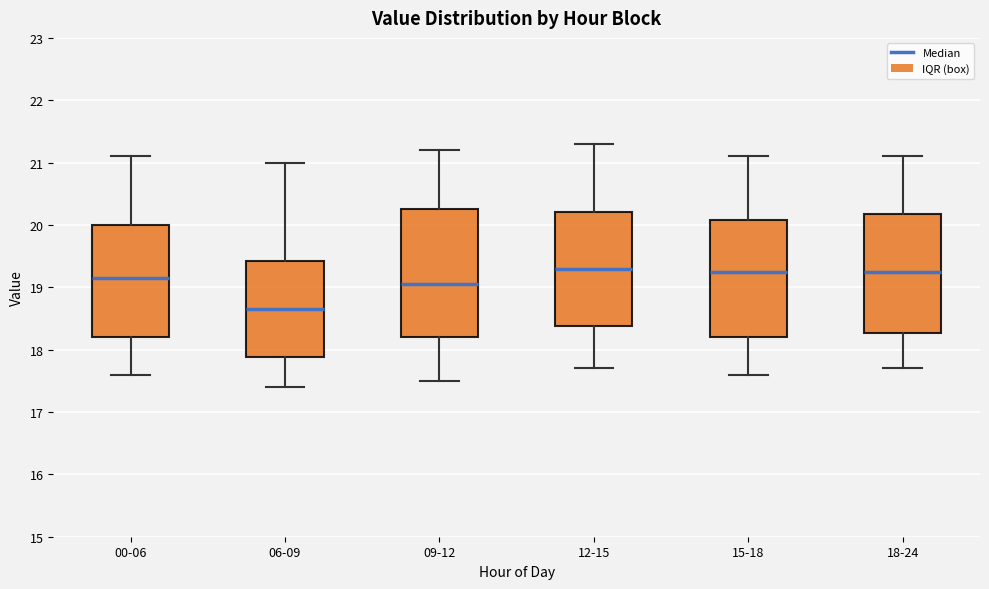

Reading left to right, transcribe this box plot: for each box, give where its median line is, the range the box spans, and where its two whiskers end, as read against the y-axis. The values are not printed on the chart, so give them approximately, as read against the axis.

00-06: median 19.2, box 18.2 to 20.0, whiskers 17.6 to 21.1
06-09: median 18.7, box 17.9 to 19.4, whiskers 17.4 to 21.0
09-12: median 19.1, box 18.2 to 20.3, whiskers 17.5 to 21.2
12-15: median 19.3, box 18.4 to 20.2, whiskers 17.7 to 21.3
15-18: median 19.3, box 18.2 to 20.1, whiskers 17.6 to 21.1
18-24: median 19.3, box 18.3 to 20.2, whiskers 17.7 to 21.1